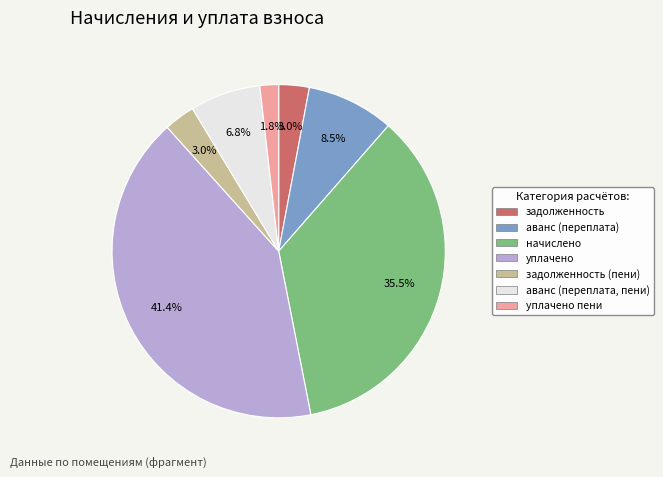

To the nearest percent, what is the difference between the largest and smallest slice percentages?

40%